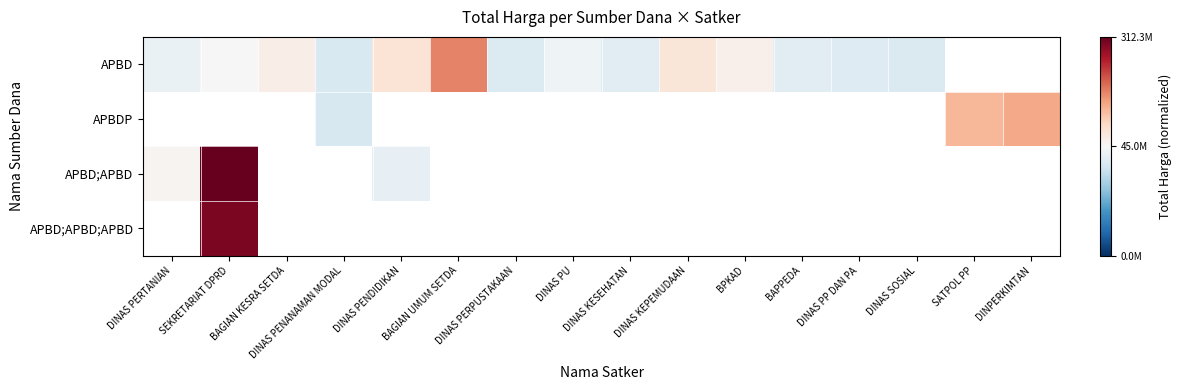

What is the difference between the maximum and minimum values in the APBD;APBD series?

0.9